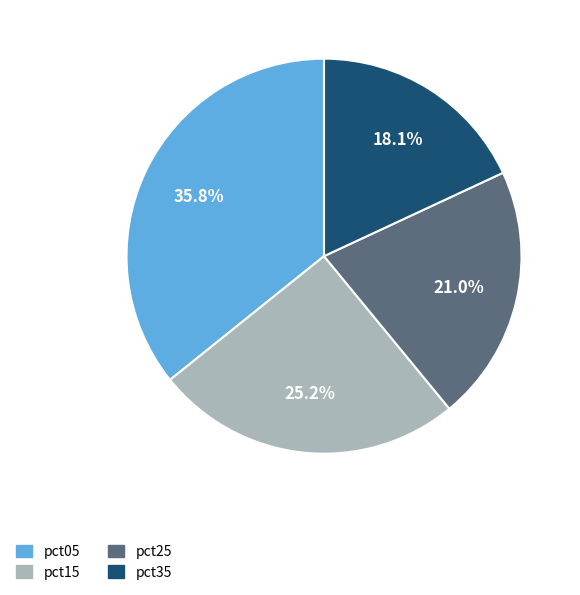

Does any single category account for the majority?

No